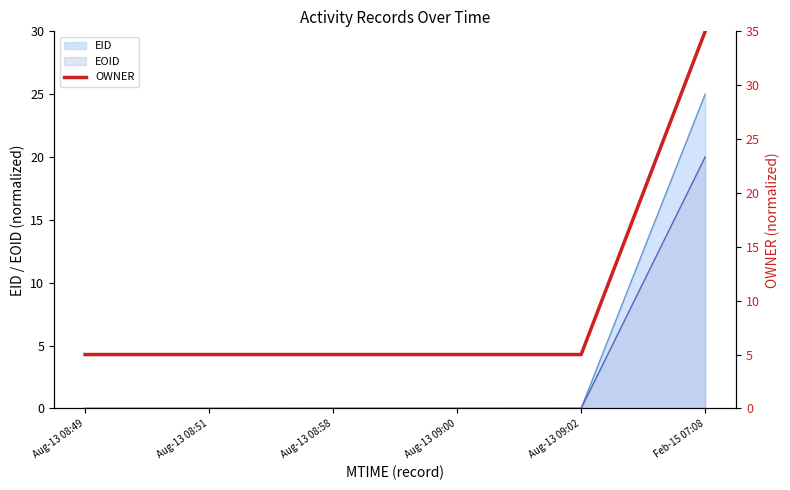

What is the sum of all values?

60